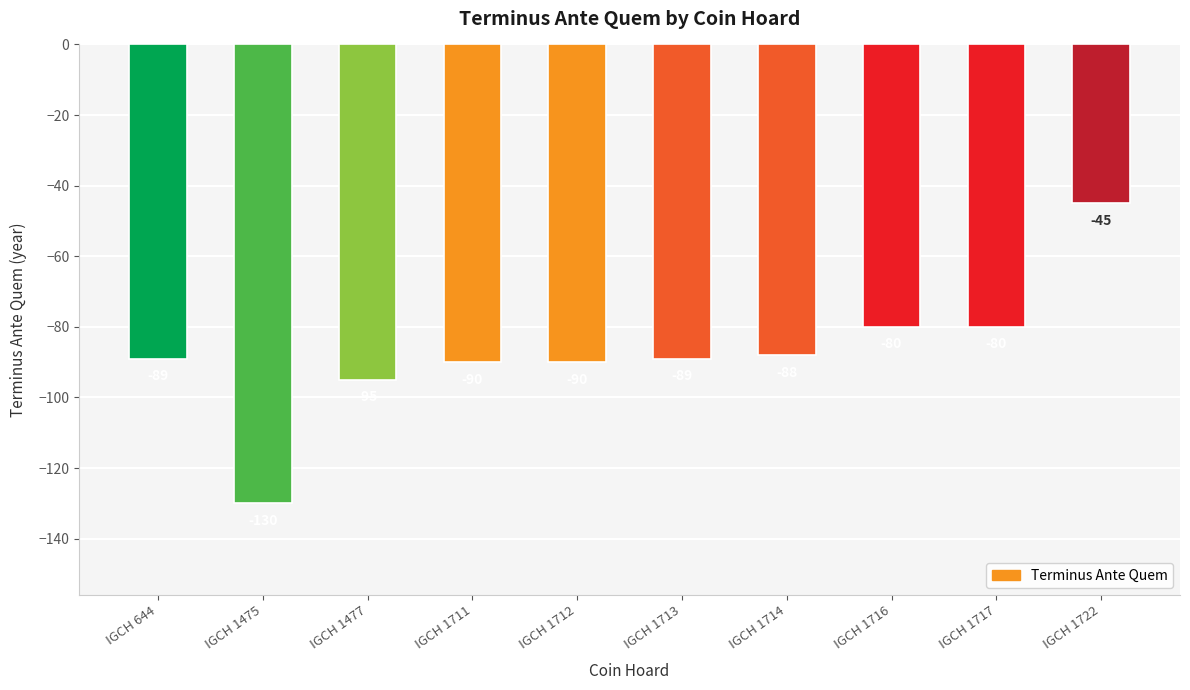

Does the chart contain stacked bars?

No